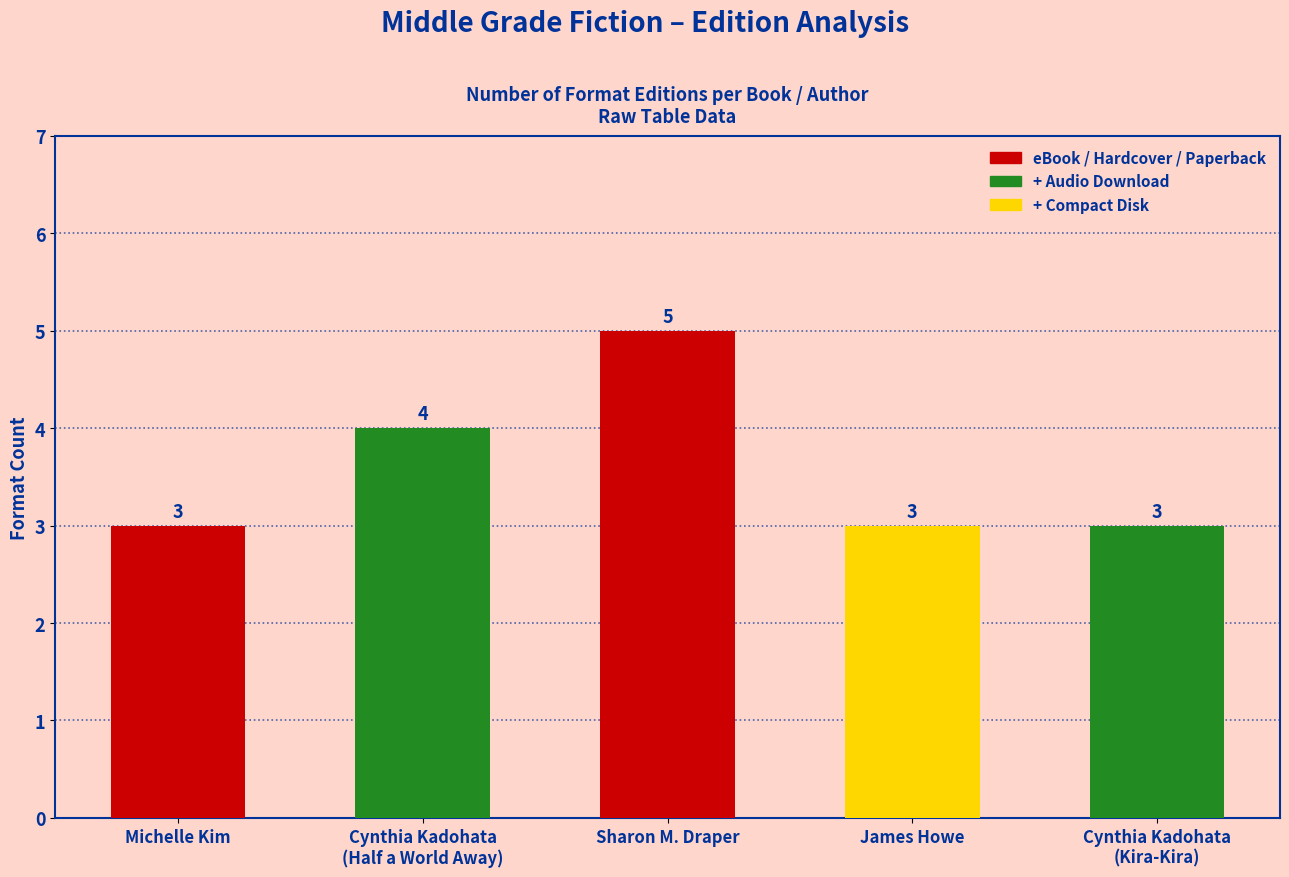

What is the difference between the maximum and minimum values?

2